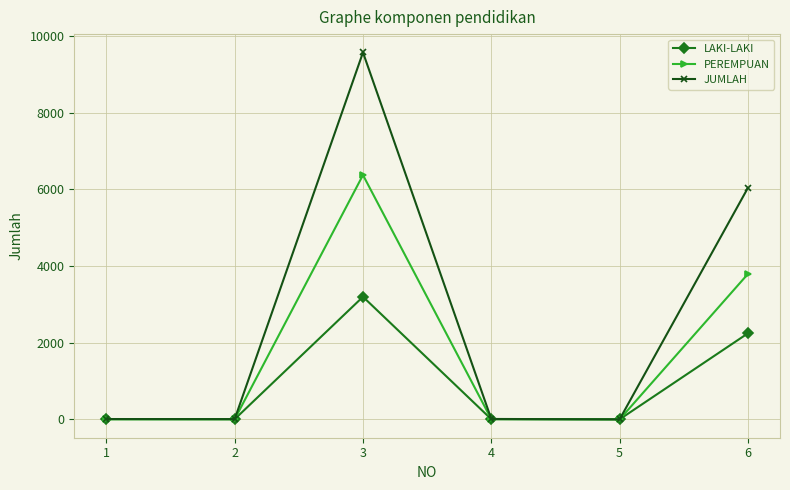

How many series are shown in this chart?

3